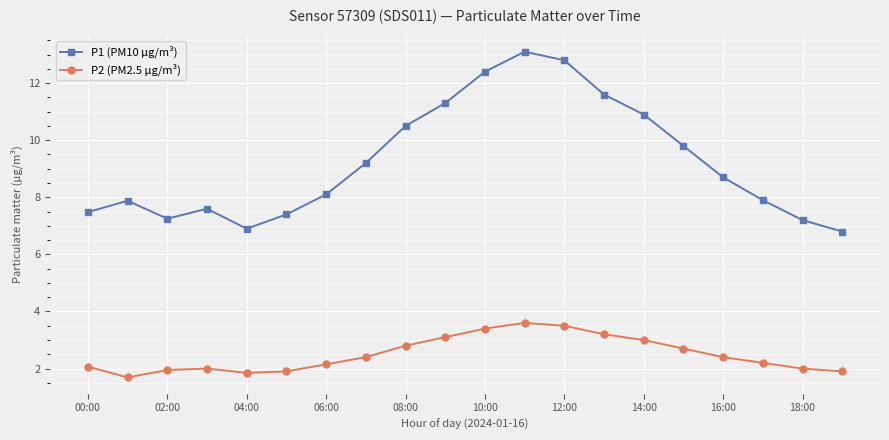

What is the difference between the second highest and minimum values in the P1 (PM10 µg/m³) series?

6.0